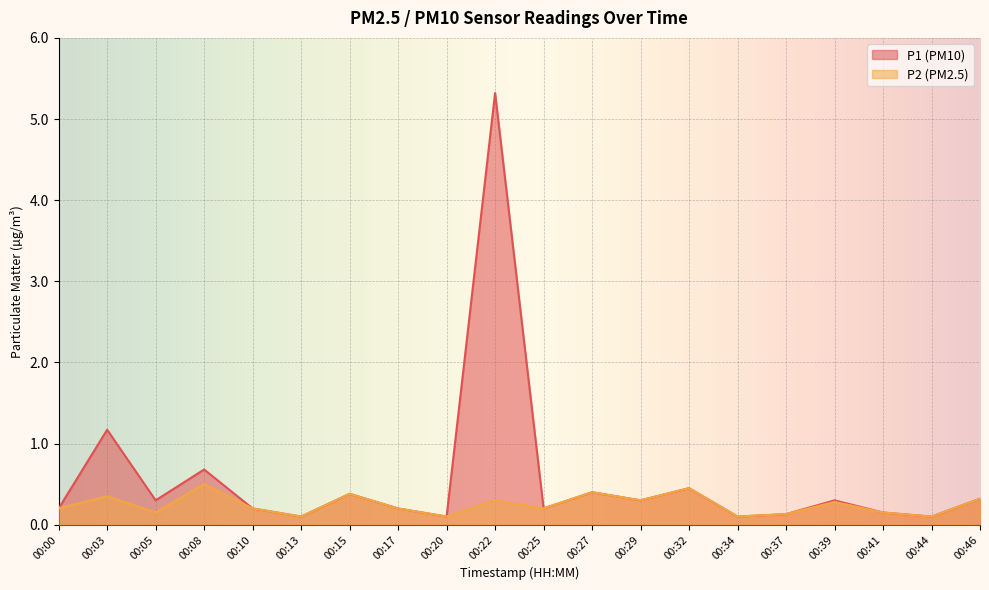

What is the sum of all P2 values?

4.9